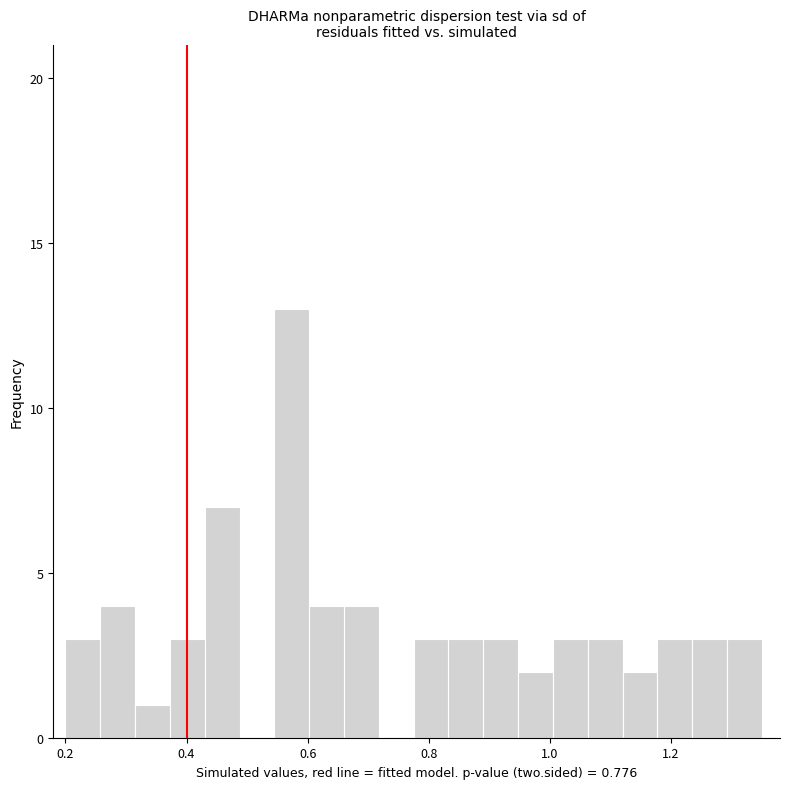

Around what value on the x-axis is the tallest bar? Give the approximate position of its centre, as read against the axis.

0.58